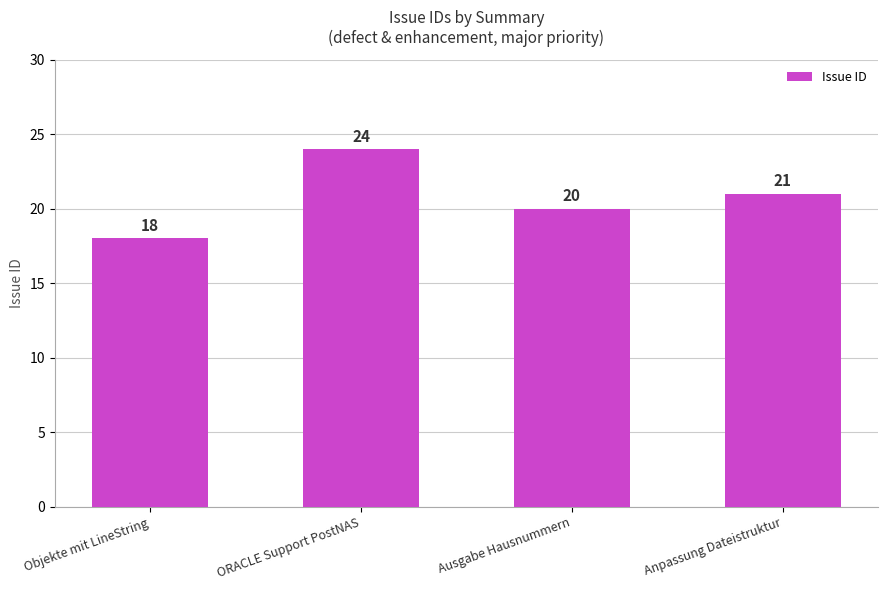

What is the value of the 3rd bar from the left?

20